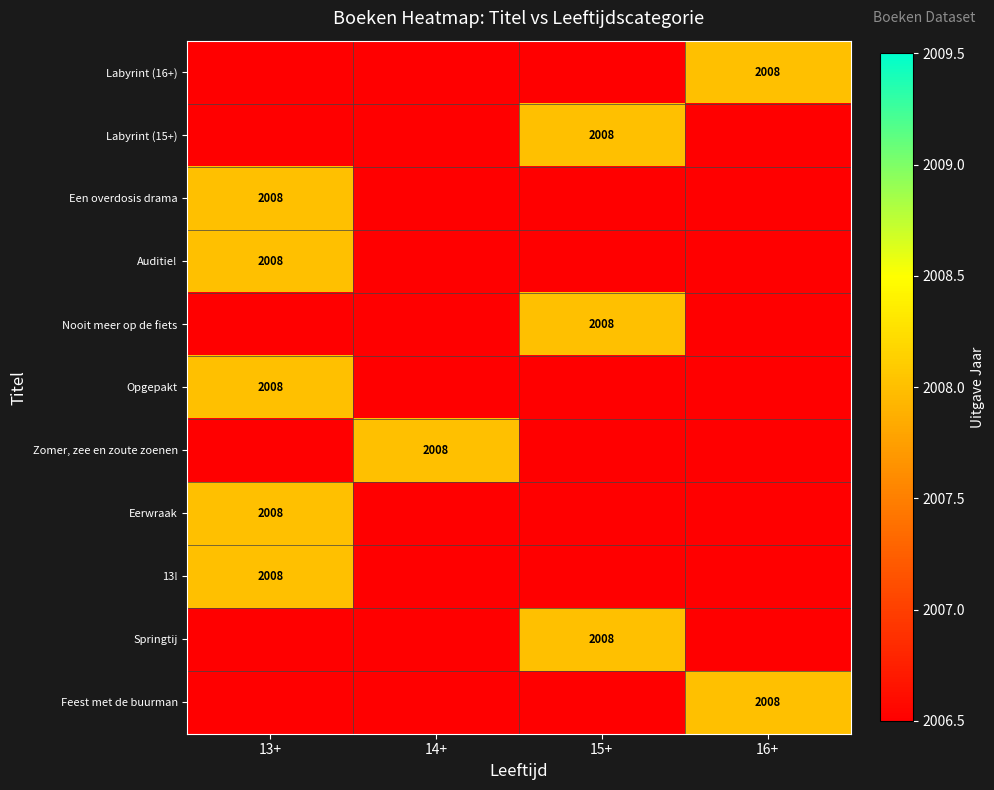

The value of 13! at 13+ is 2008.0. True or false?

True